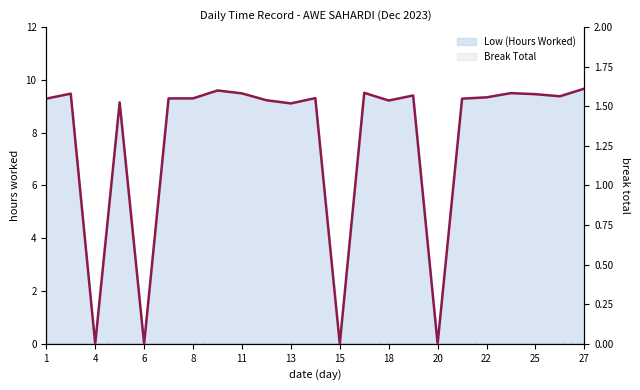

Rank the categories by value from highest to lowest.

27, 9, 16, 23, 11, 2, 25, 19, 26, 22, 14, 7, 8, 1, 21, 12, 18, 5, 13, 4, 6, 15, 20